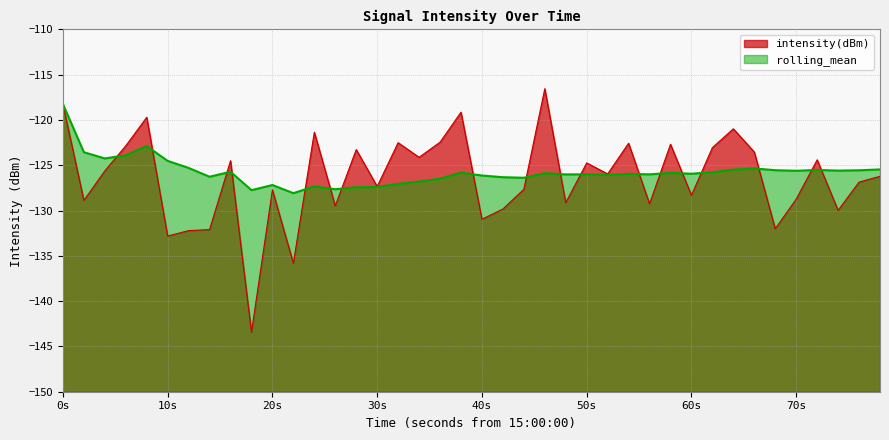

Which series has the widest spread of values?

intensity(dBm)